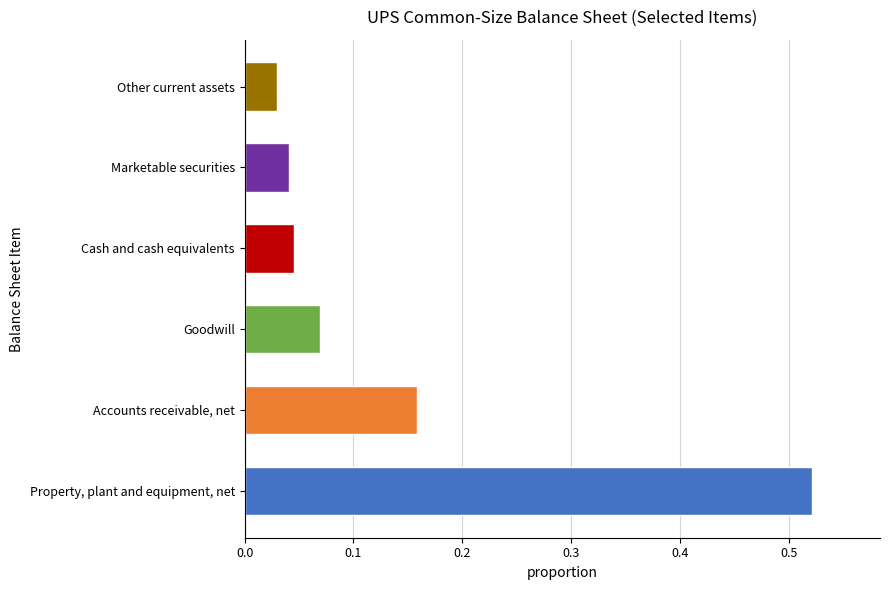

Is it true that the value at Property, plant and equipment, net is 0.2?

False